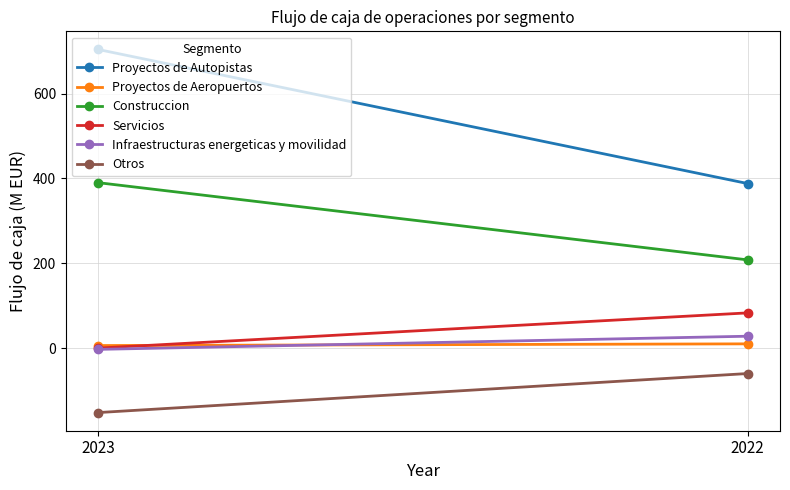

The Otros series shows -60 at 2022. True or false?

True